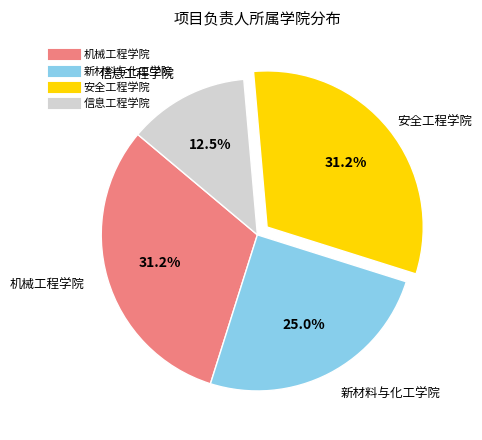

The 新材料与化工学院 slice represents 25% of the pie. True or false?

True